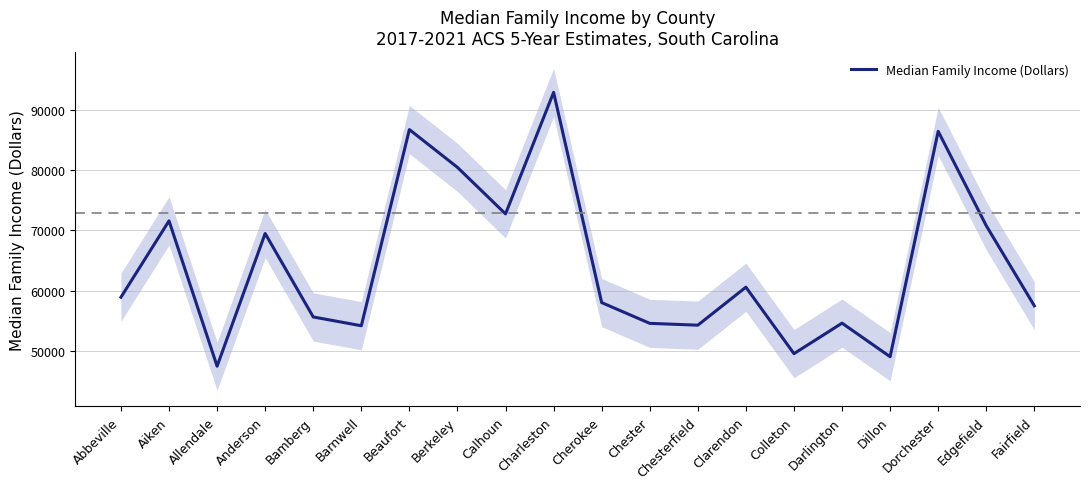

What is the value of the 19th point from the left?

70776